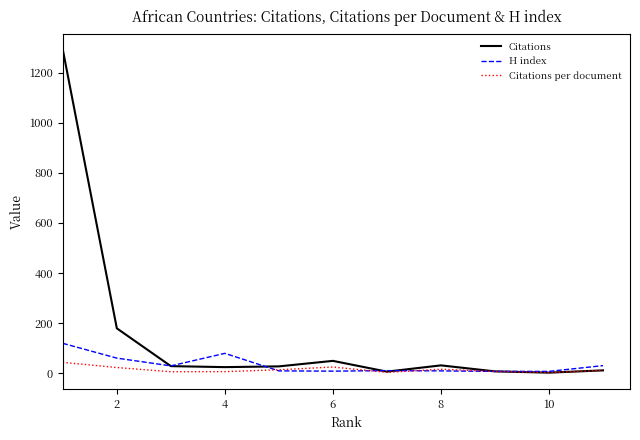

What is the maximum value for H index?

119.0